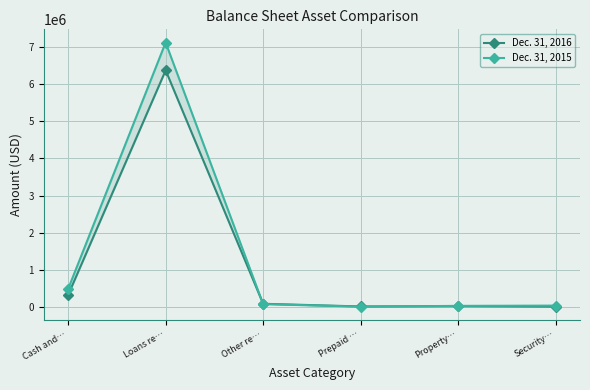

What is the average value of the Dec. 31, 2015 series?

1293025